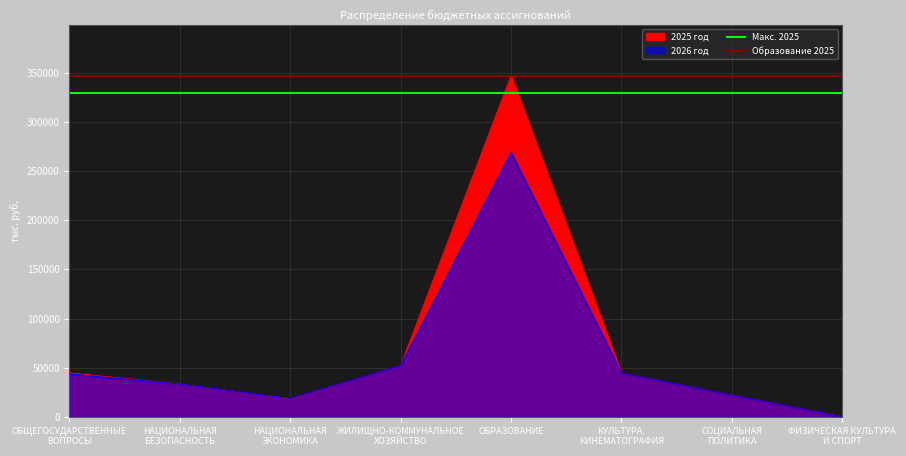

Where is Макс. 2025 nearest to the value 329537?

ОБЩЕГОСУДАРСТВЕННЫЕ
ВОПРОСЫ